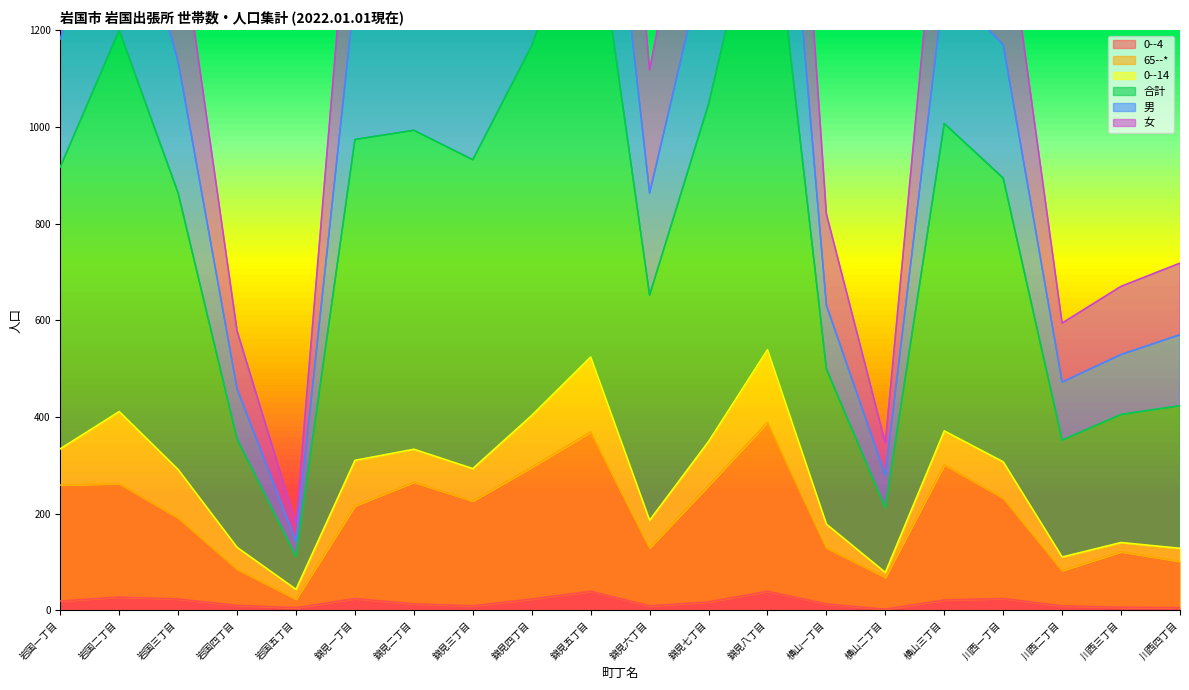

What is the label of the 19th point from the left?

川西三丁目